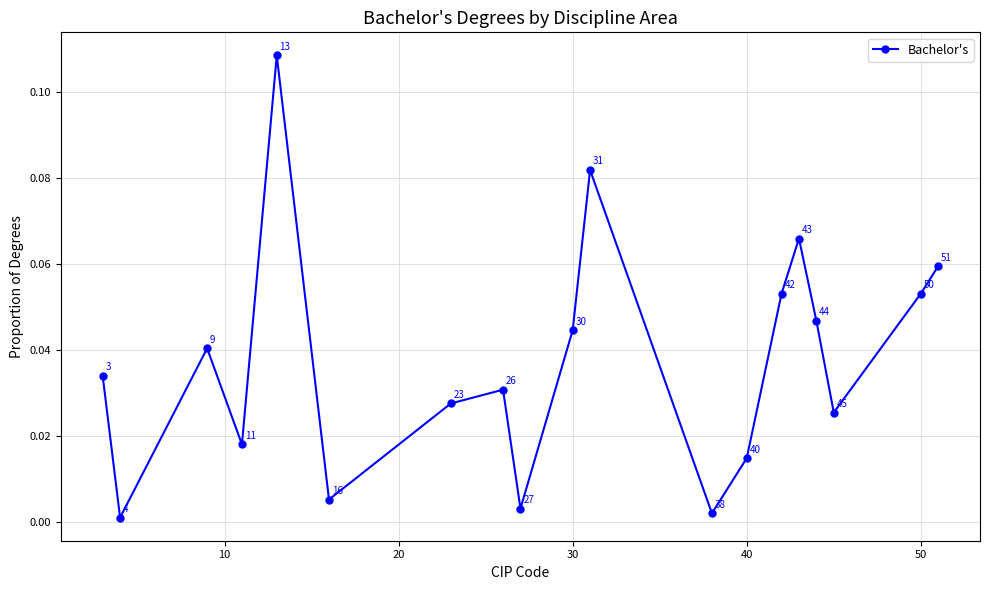

How many points are higher than both their immediate neighbors (excluding endpoints)?

5